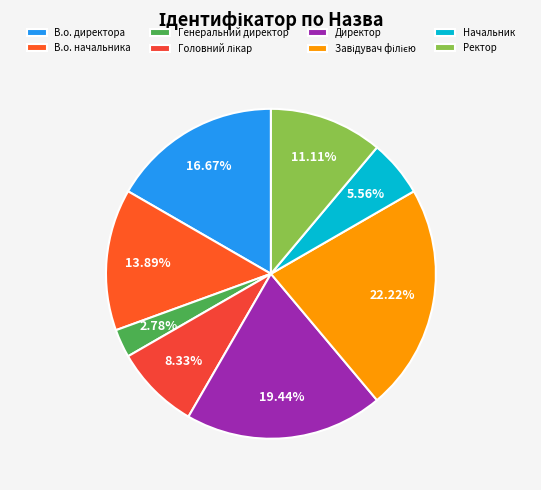

The Завідувач філією slice represents 22% of the pie. True or false?

True